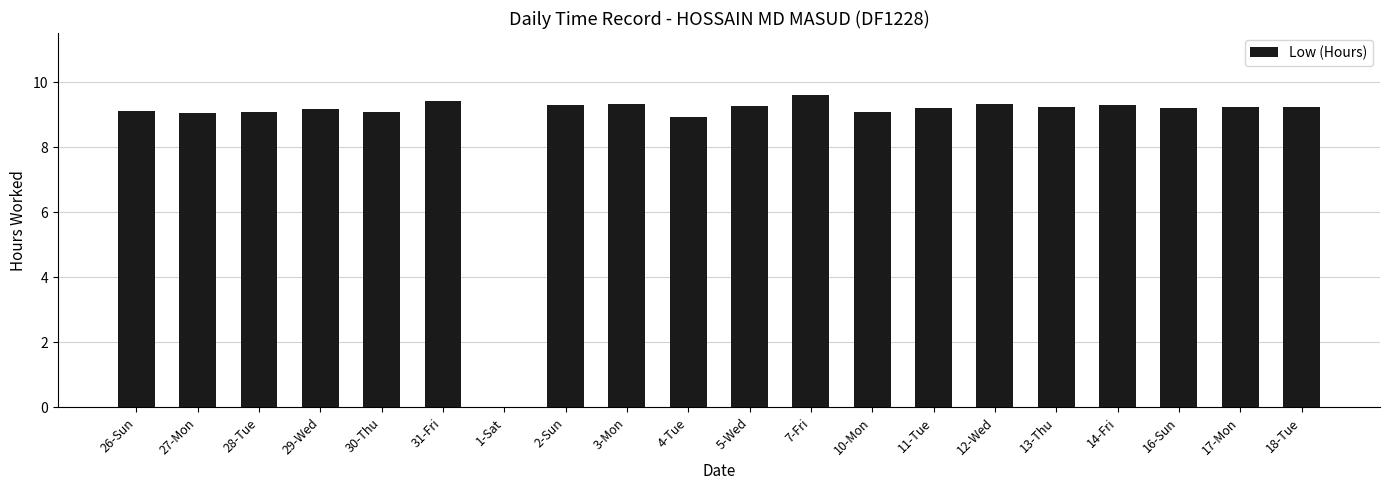

What is the change in value from 27-Mon to 16-Sun?

+0.2